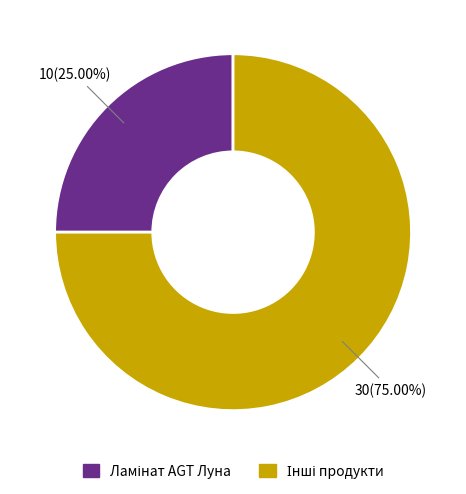

Does any single category account for the majority?

Yes